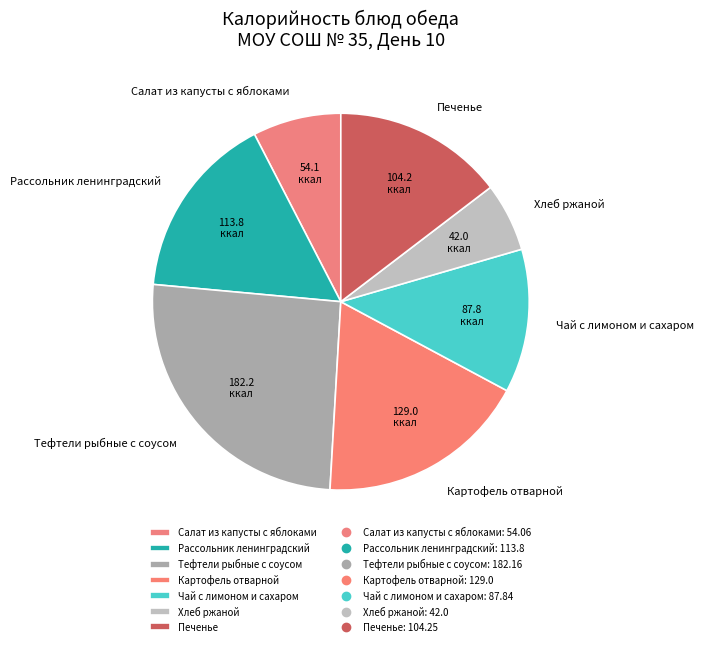

Is the sum of Рассольник ленинградский and Тефтели рыбные с соусом greater than half?

No